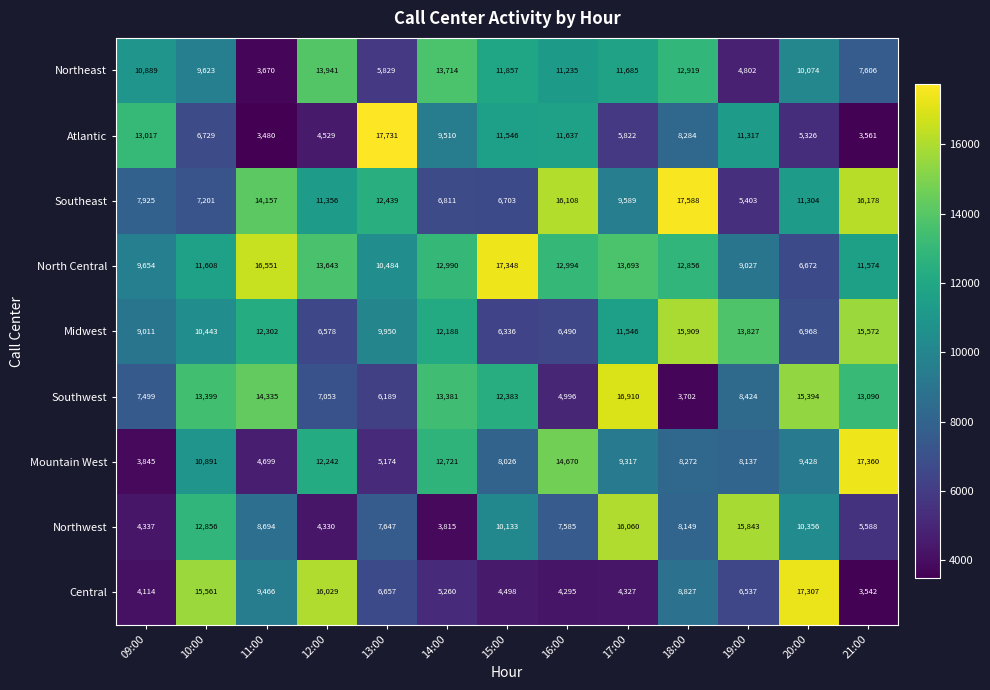

How many values in the Mountain West series are below 9317?

6